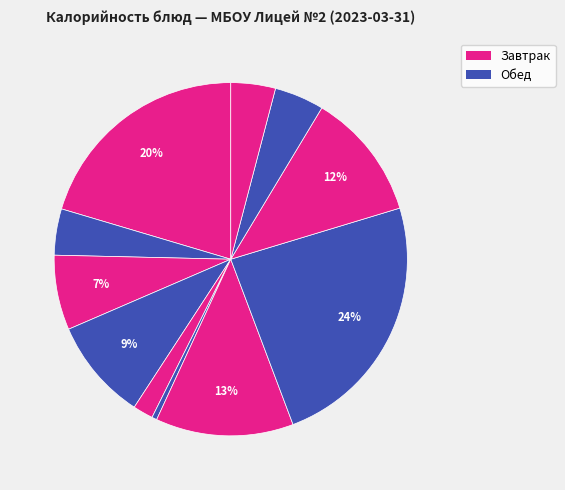

Count the number of slices in the pie.

11